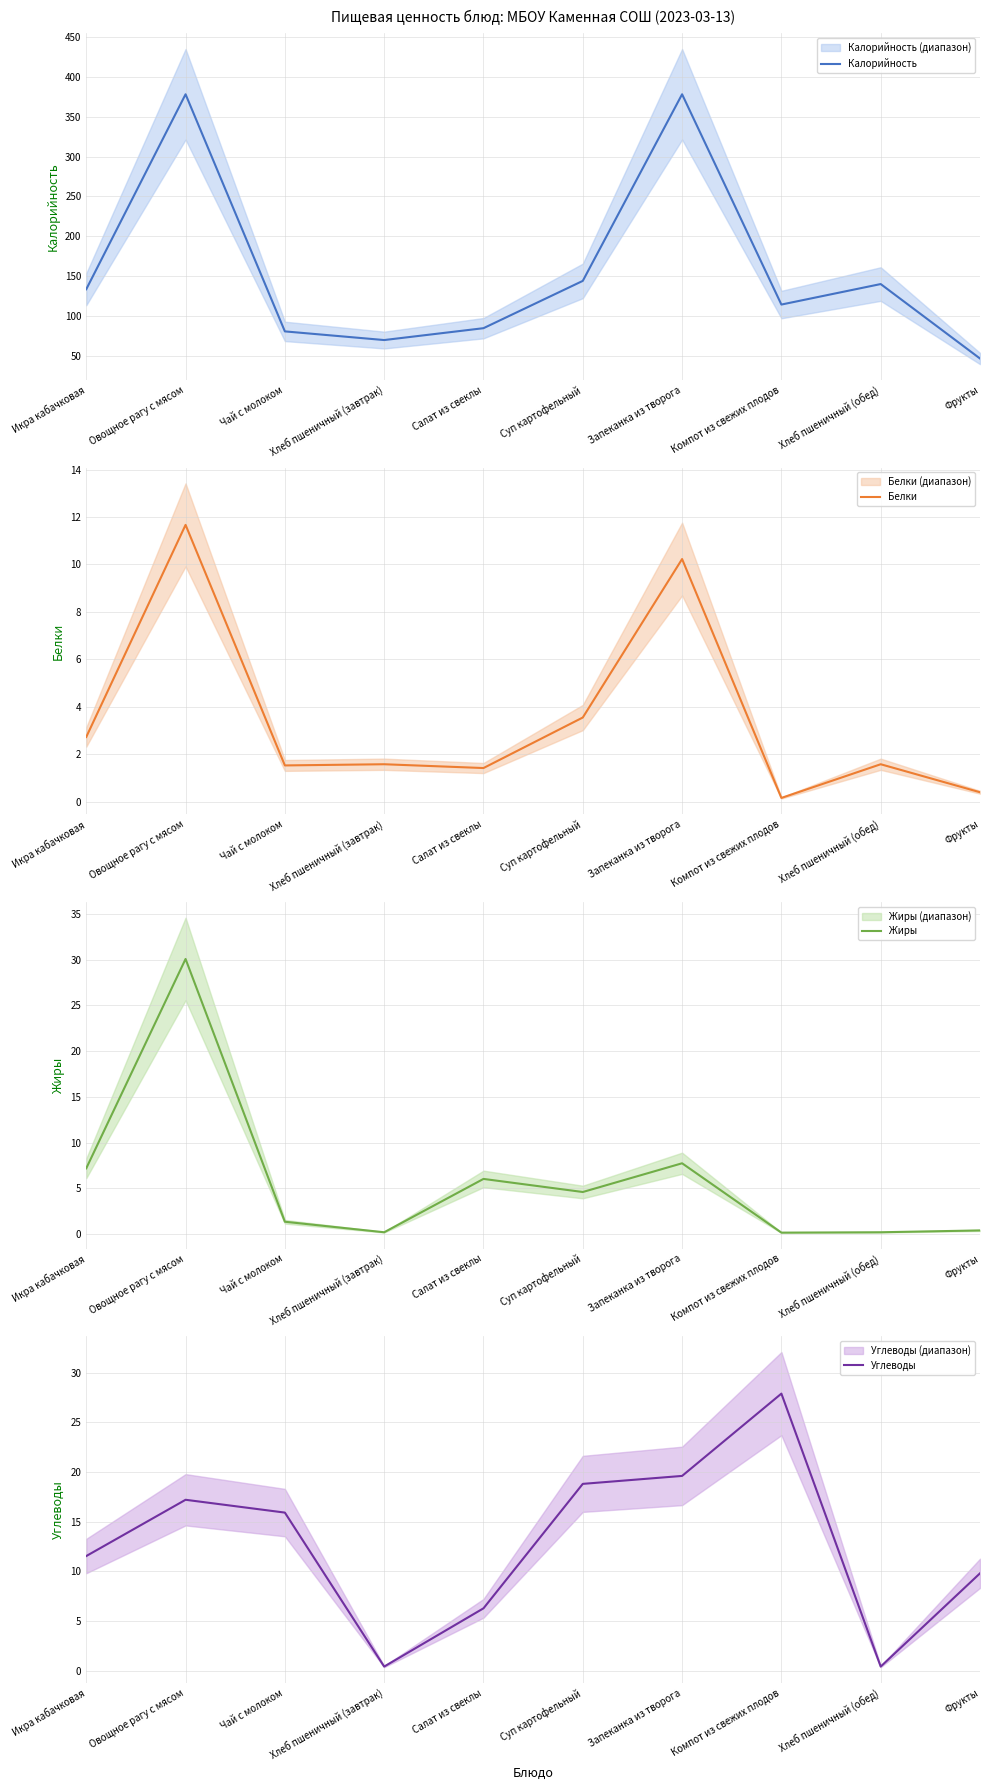

What is the total value across all series at Икра кабачковая?

155.3